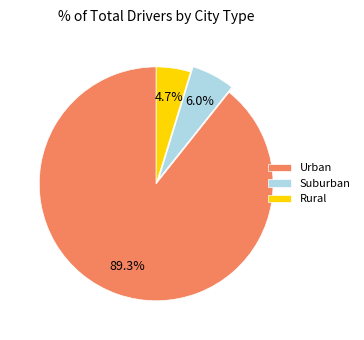

To the nearest percent, what is the difference between the largest and smallest slice percentages?

85%